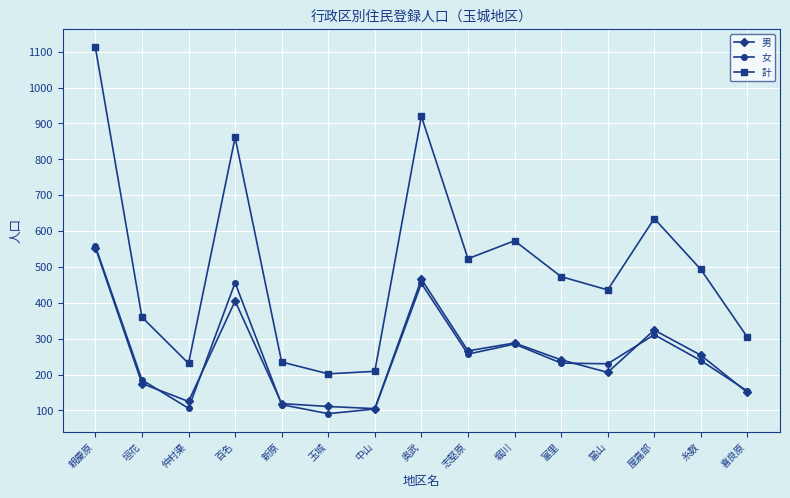

What are all the series names shown in the legend?

男, 女, 計